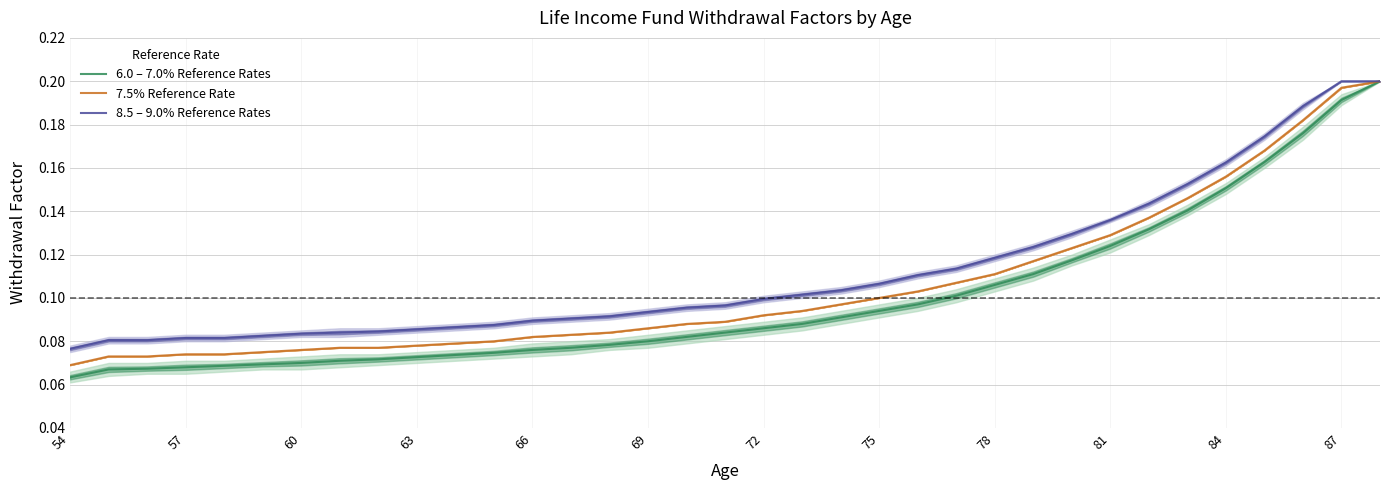

What is the difference between the second highest and second lowest values in the 6.0 – 7.0% Reference Rates series?

0.1